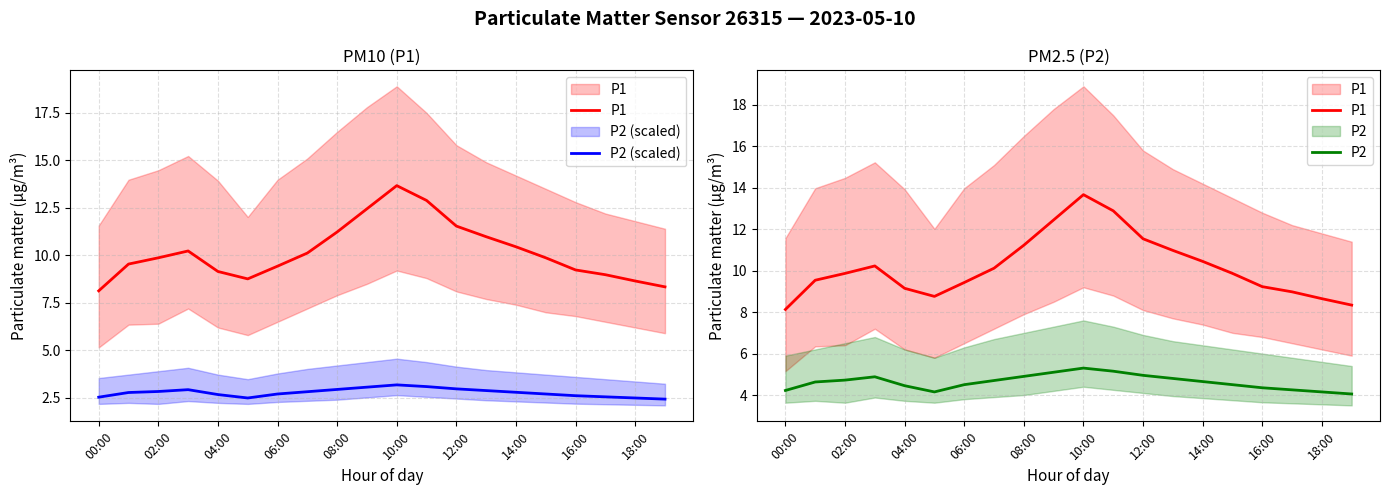

True or false: P2 and P1 intersect in this chart.

False